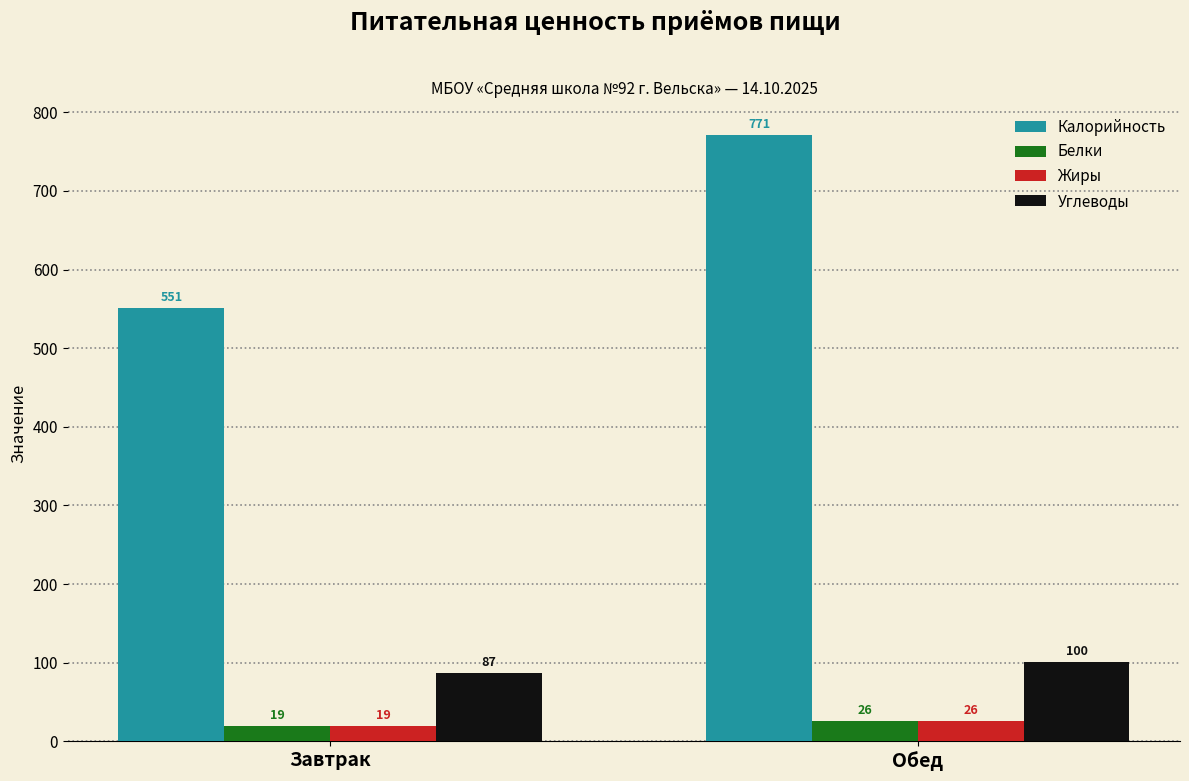

What is the difference between the maximum and minimum values in the Углеводы series?

13.5